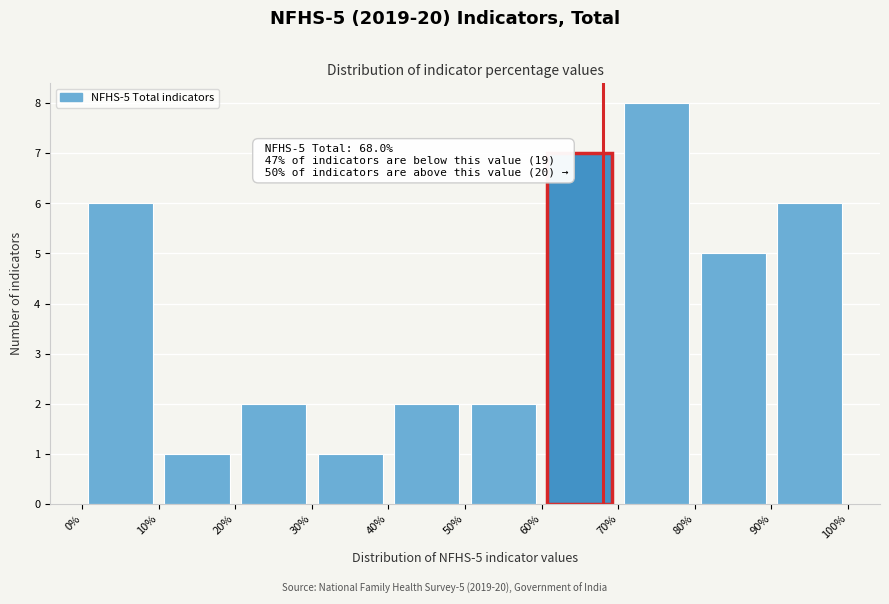

Which range on the x-axis has the tallest bar?

70% to 80%